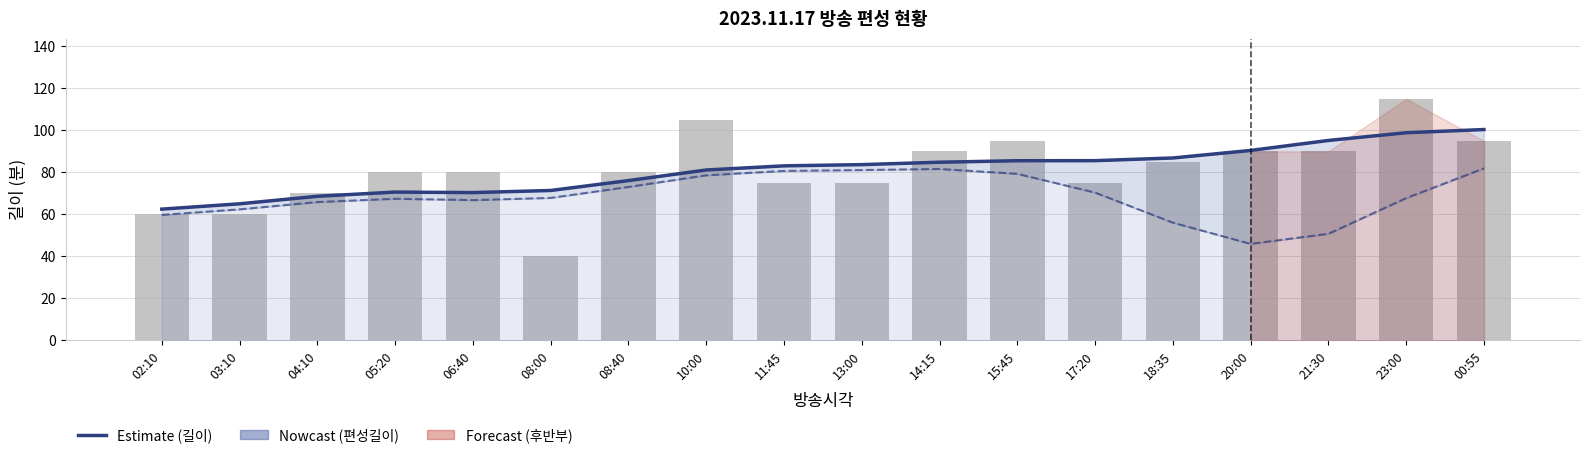

What is the sum of the 길이 values at 23:00 and 02:10?

175.0